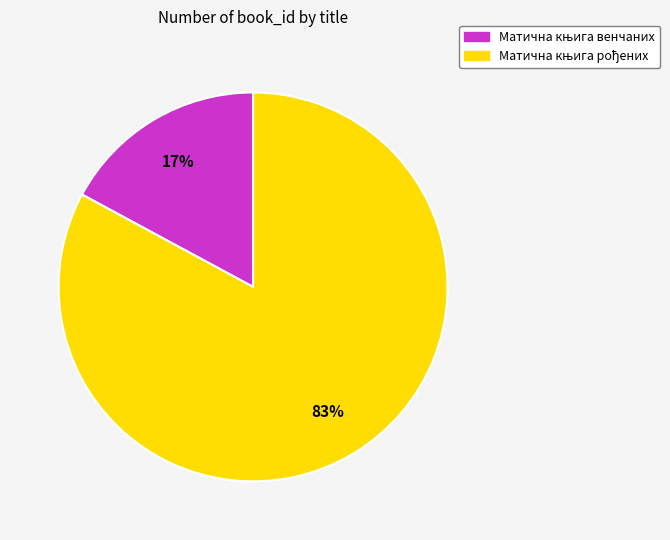

Is there any slice that represents more than half of the pie?

Yes